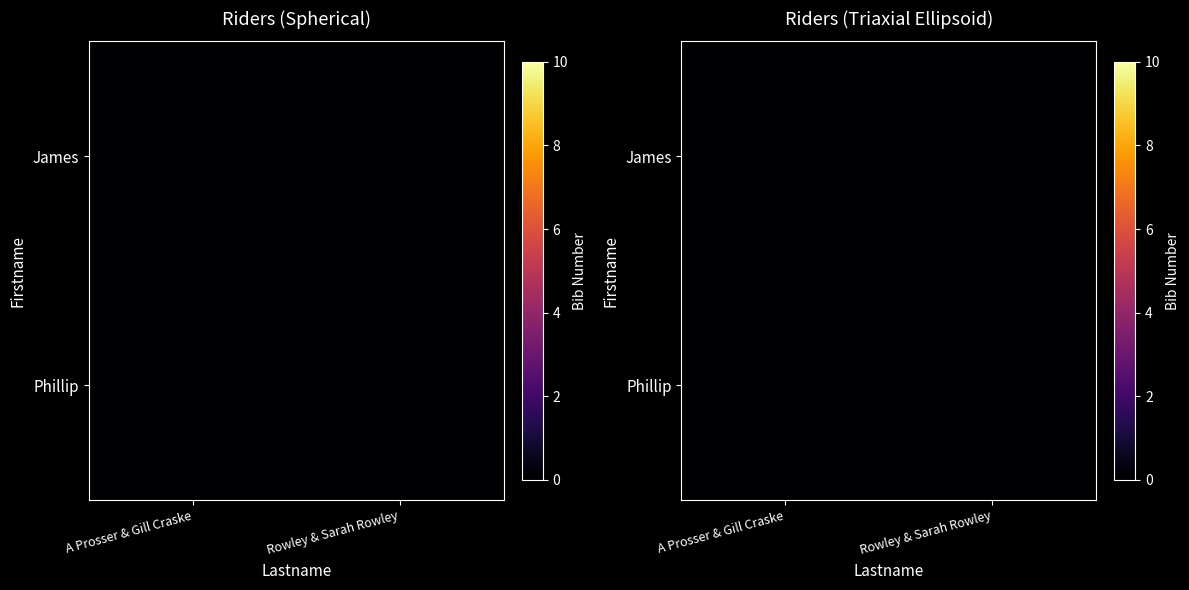

Is the value of Phillip at A Prosser & Gill Craske greater than the value of James at A Prosser & Gill Craske?

No